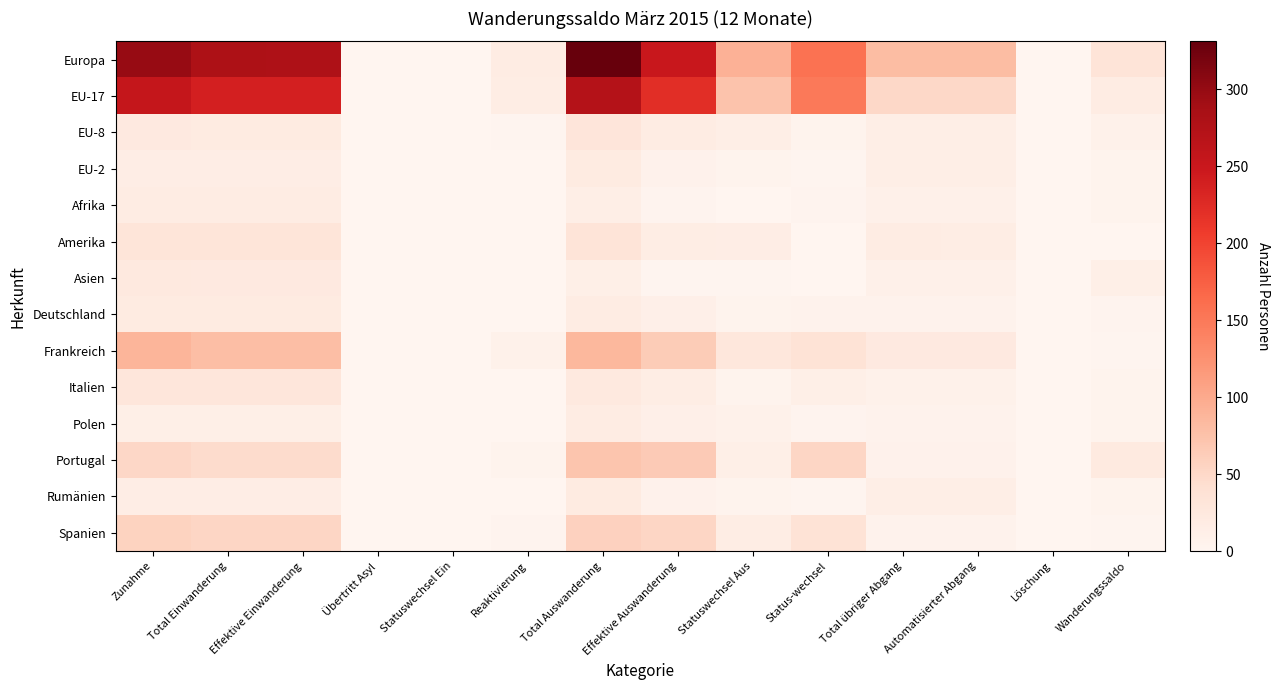

Which has a higher value, Total Auswanderung or Status-wechsel?

Total Auswanderung